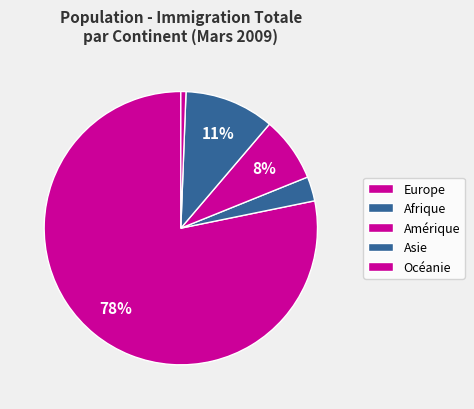

To the nearest percent, what is the difference between the largest and smallest slice percentages?

78%